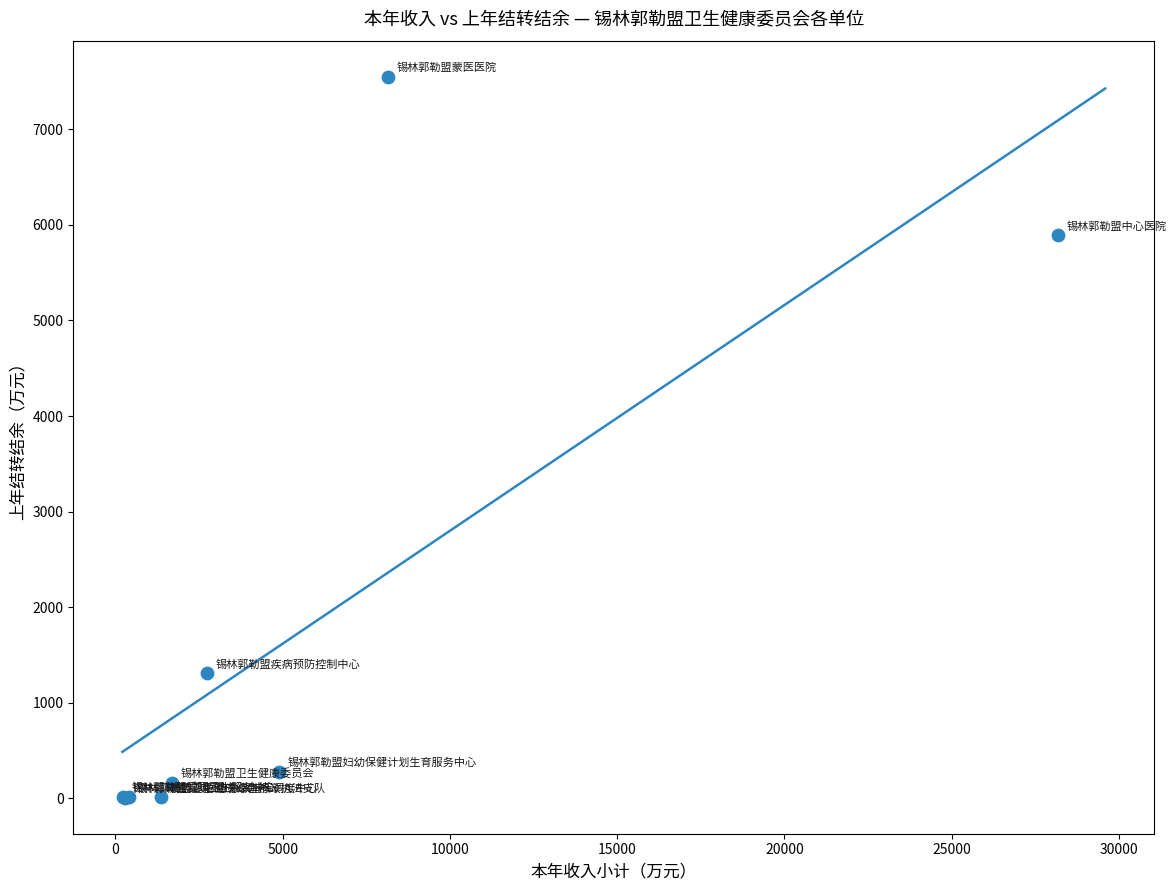

What Y value in the scatter plot is closest to 3778?

5891.7